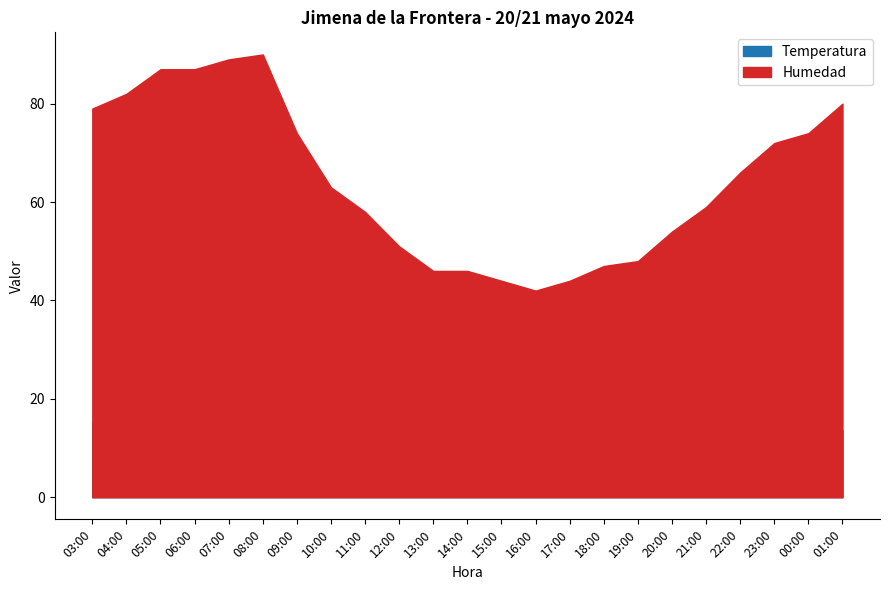

Which has a higher value, 06:00 or 20:00?

20:00